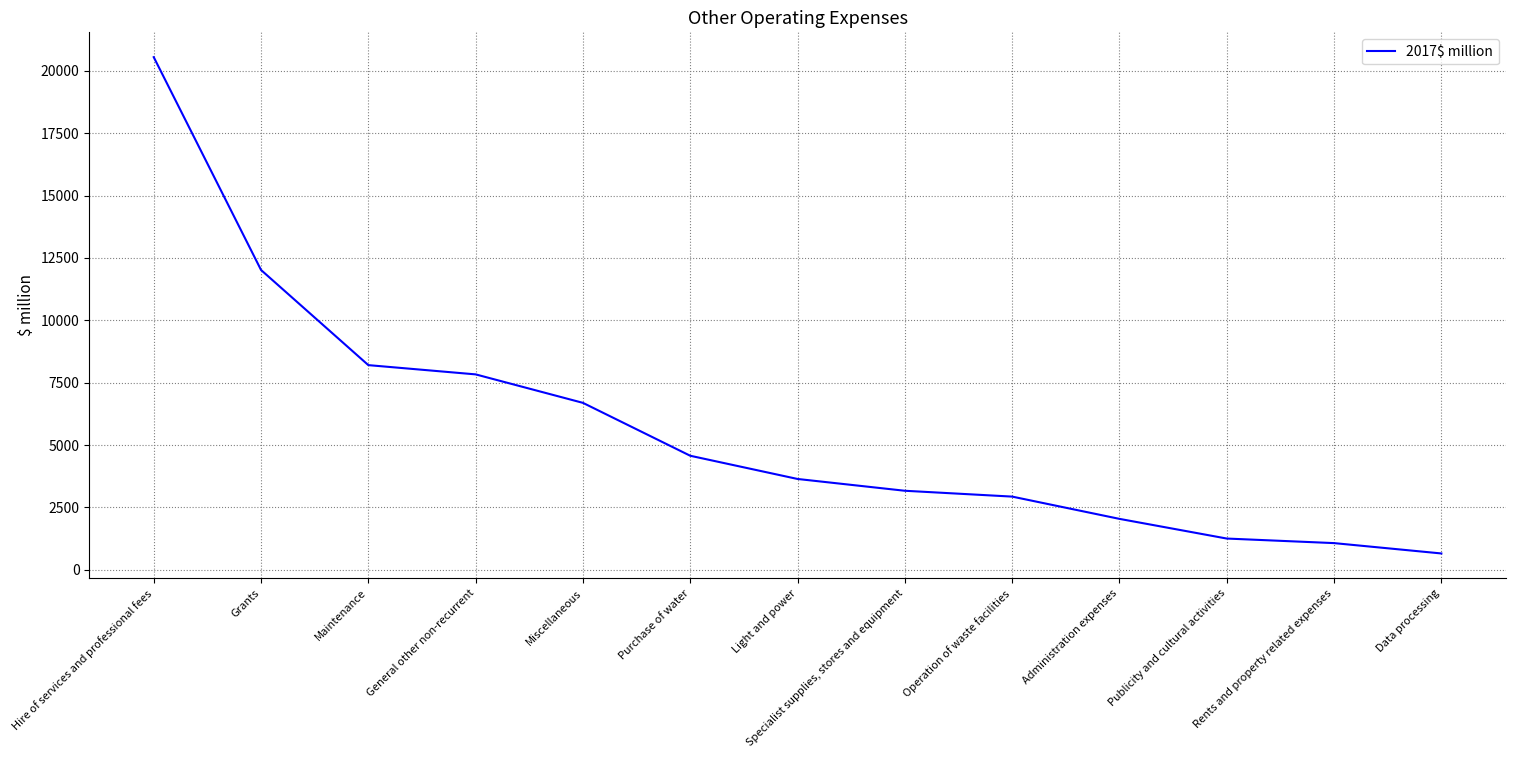

What is the sum of the values at Administration expenses and Maintenance?

10243